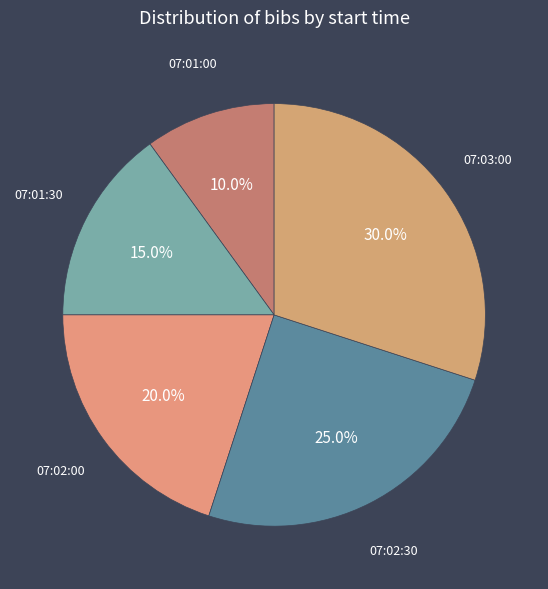

Between 07:01:30 and 07:01:00, which is larger?

07:01:30